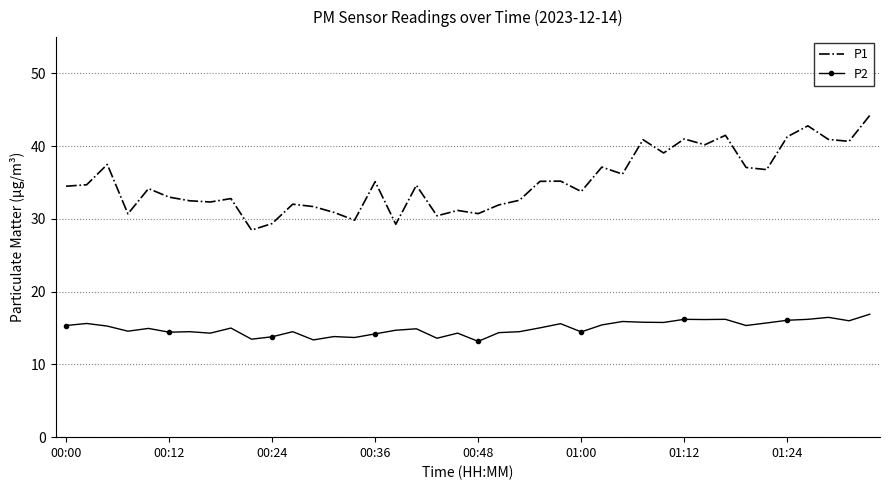

Rank the series by their maximum value, from highest to lowest.

P1, P2